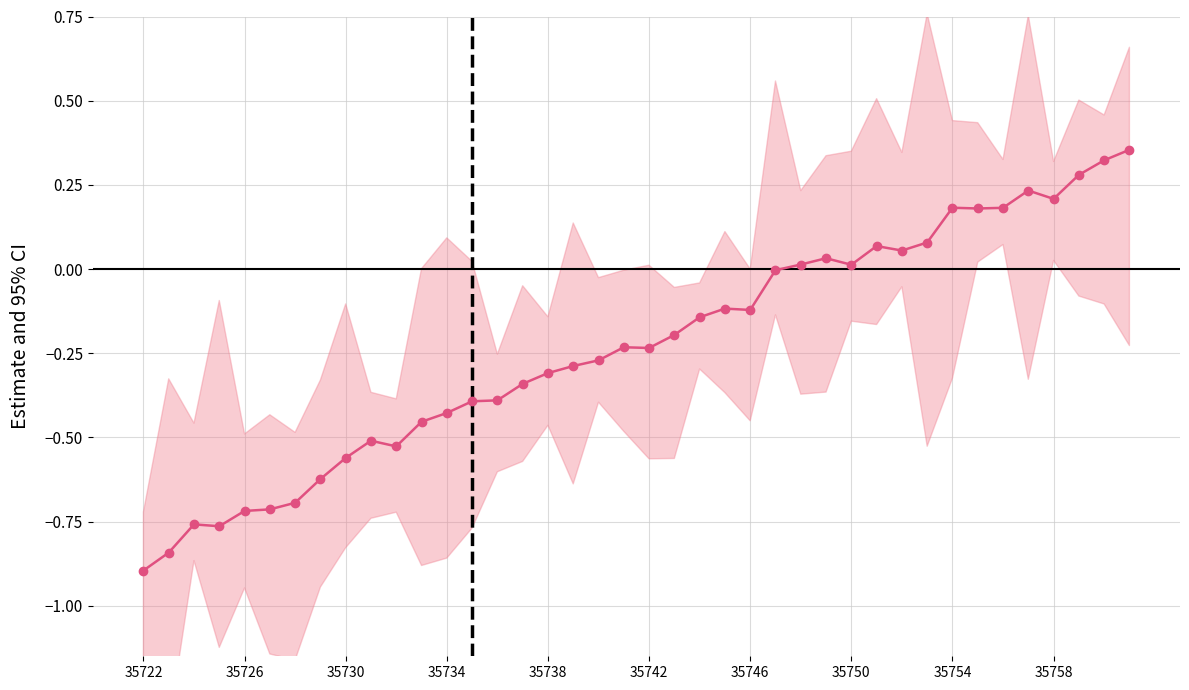

Which label corresponds to the smallest value in the chart?

35722